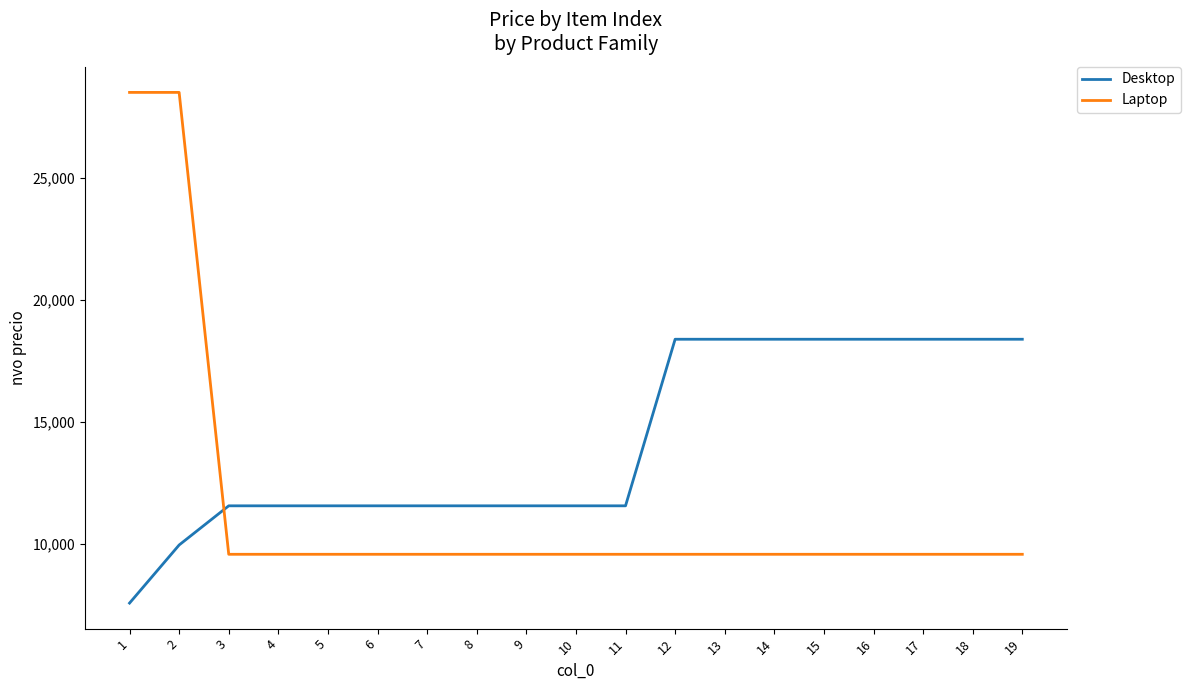

At which category is the sum across all series the highest?

2